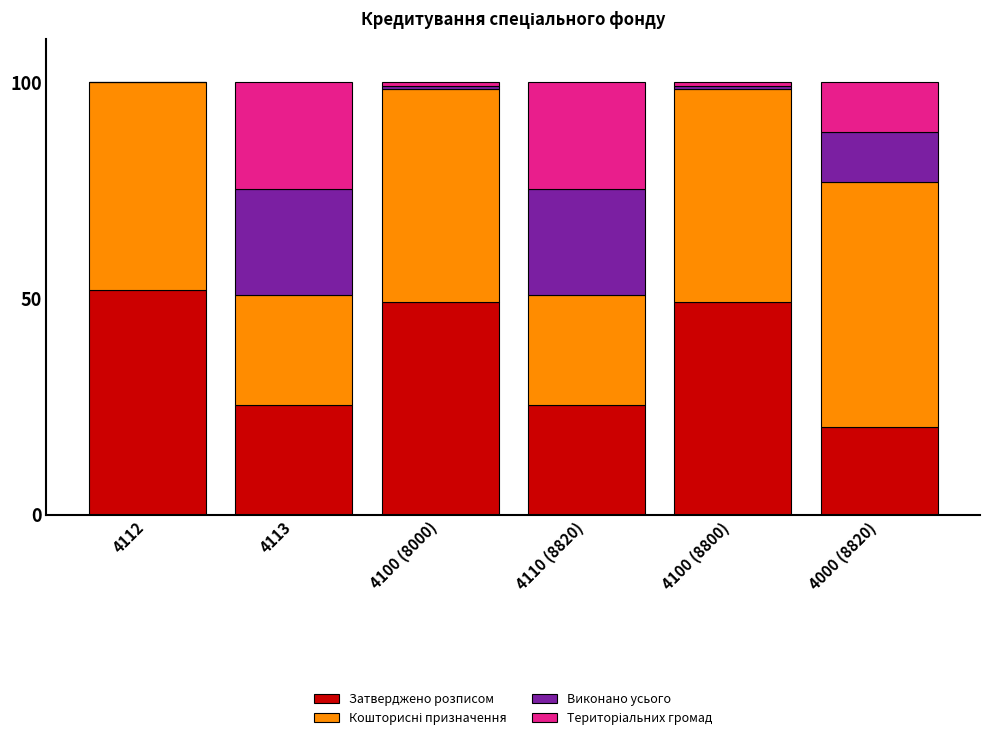

True or false: Затверджено розписом has a value of 20.2 at 4000 (8820).

True